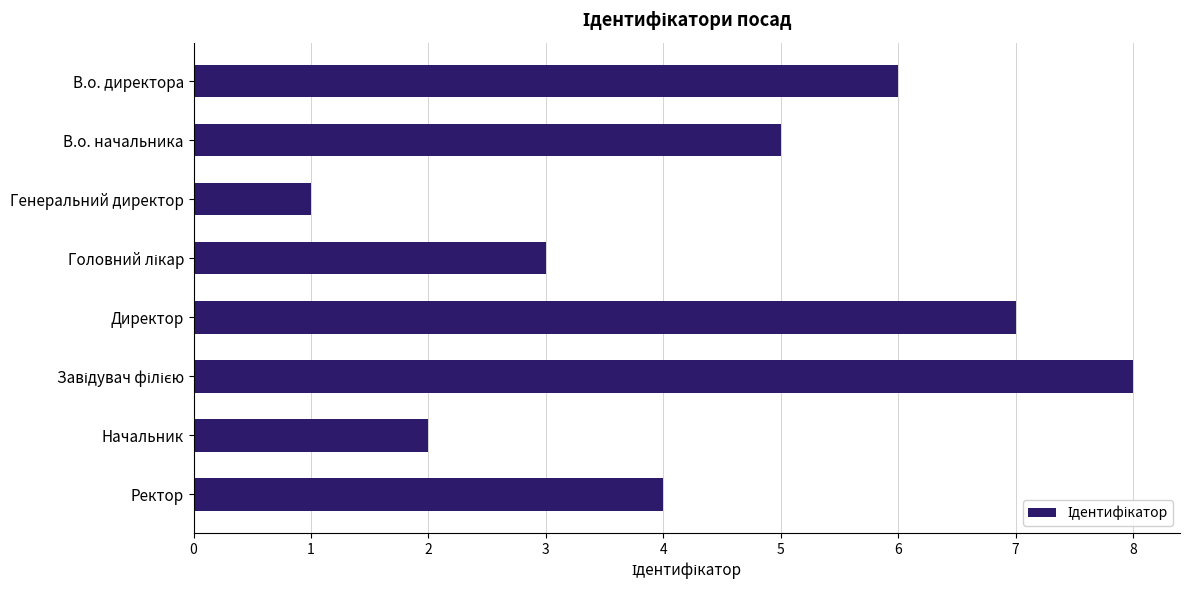

How many bars are there in total?

8